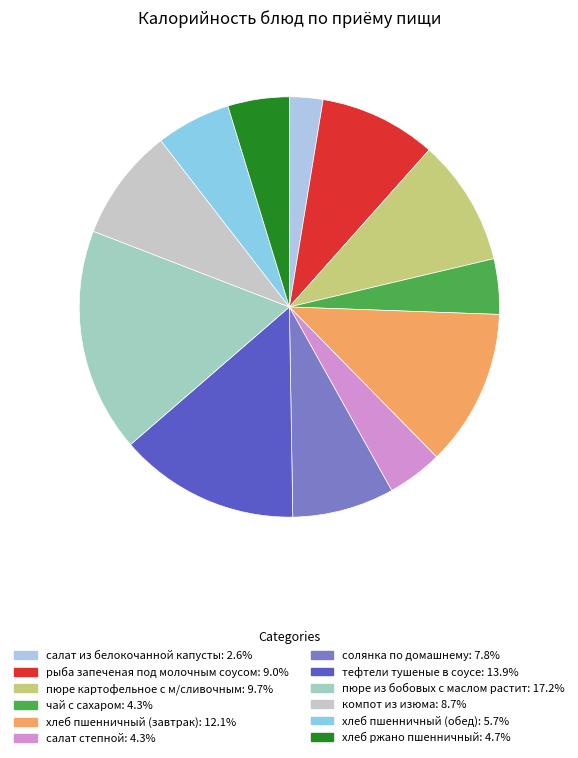

Is there any slice that represents more than half of the pie?

No